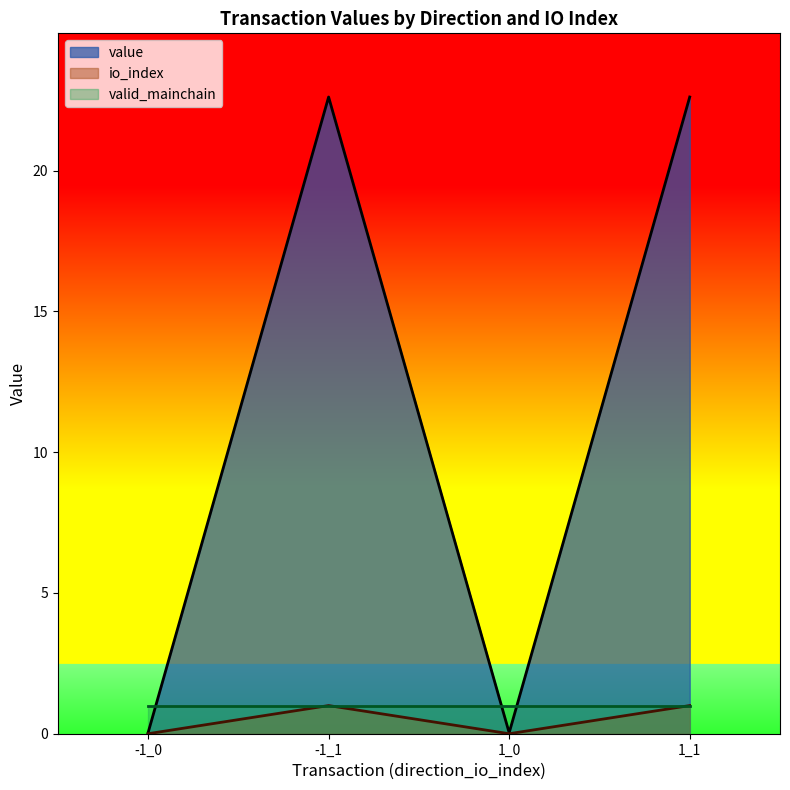

True or false: value and io_index cross at least once.

False